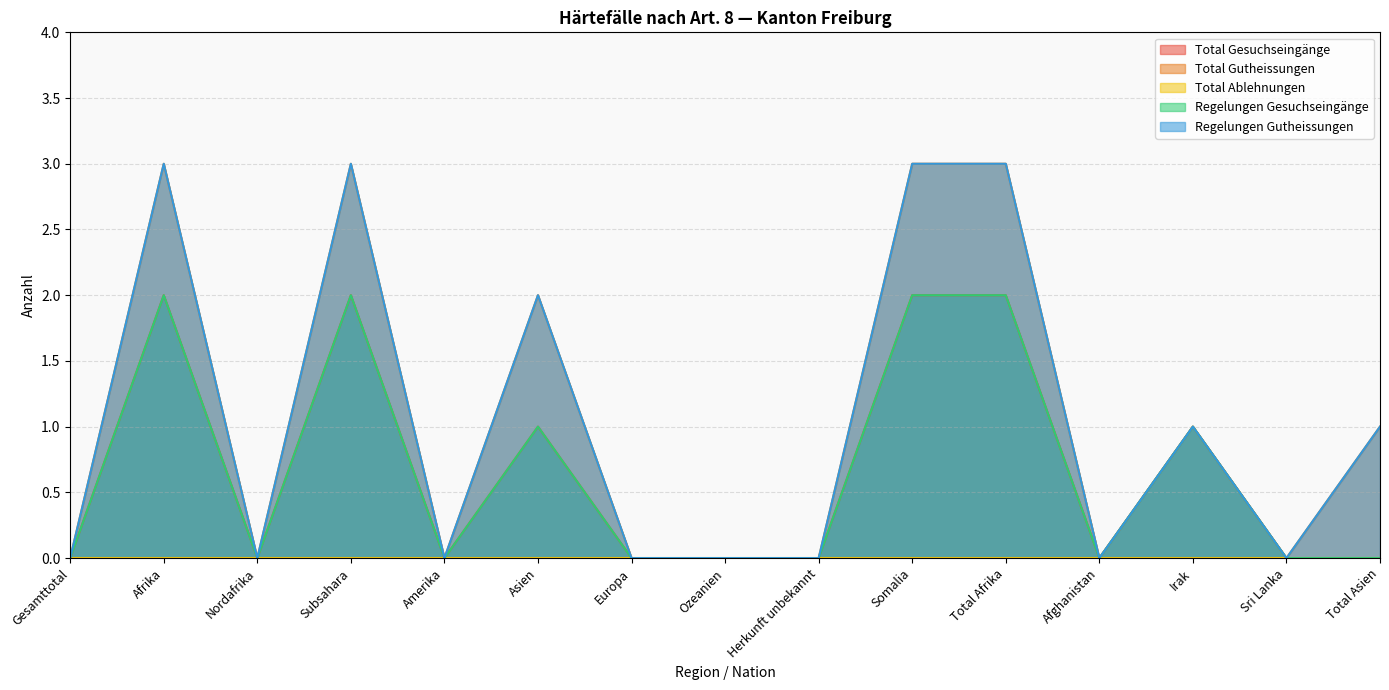

Which series has the widest spread of values?

Total Gutheissungen